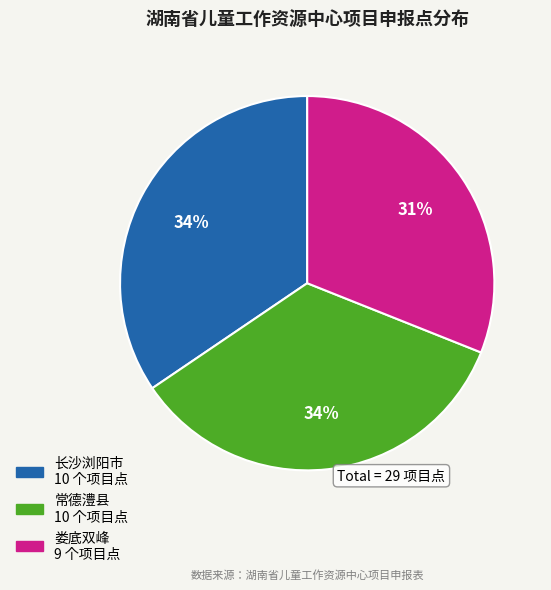

Is it true that 常德澧县 is 27% of the pie?

False